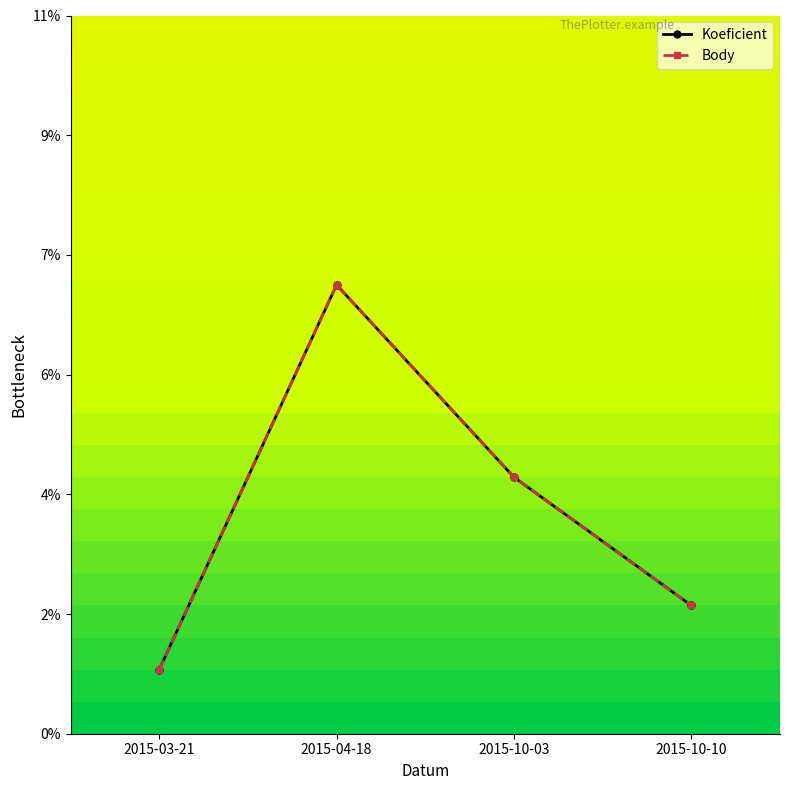

Which series has the largest range (max minus min)?

Koeficient